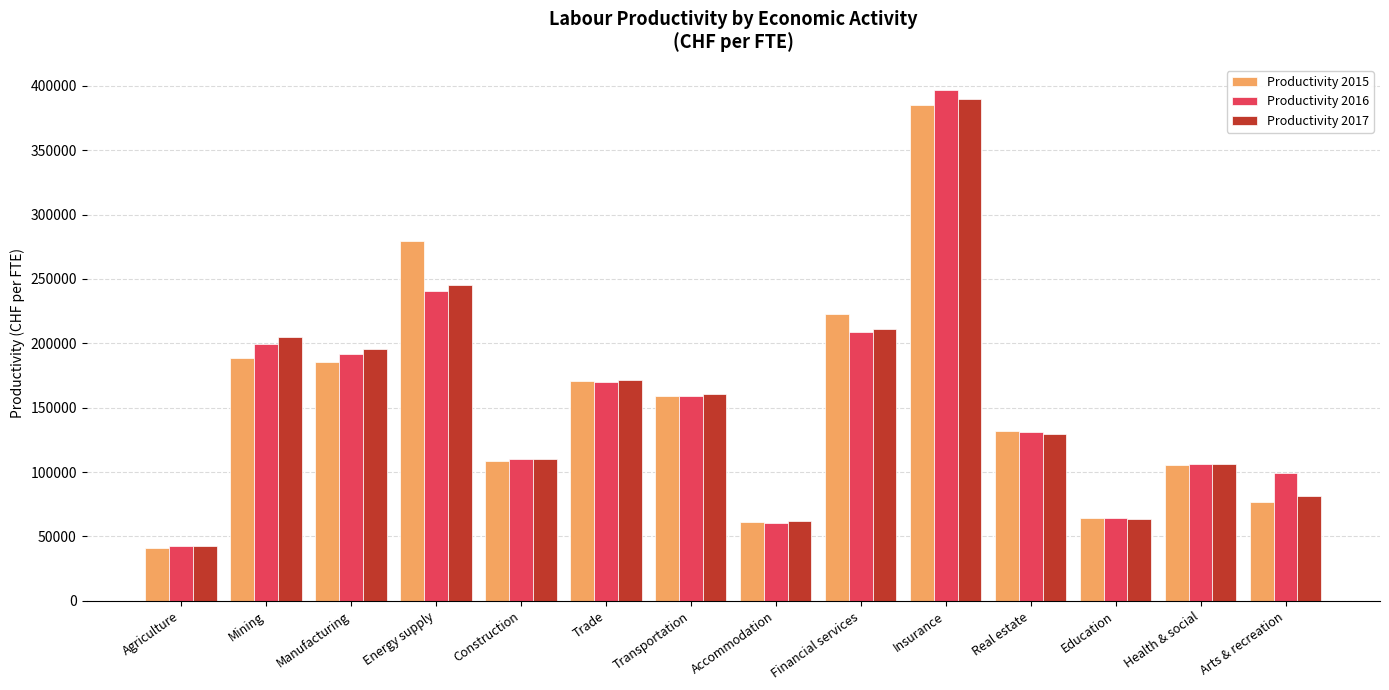

What is the difference between the Productivity 2015 values at Transportation and Energy supply?

120141.0